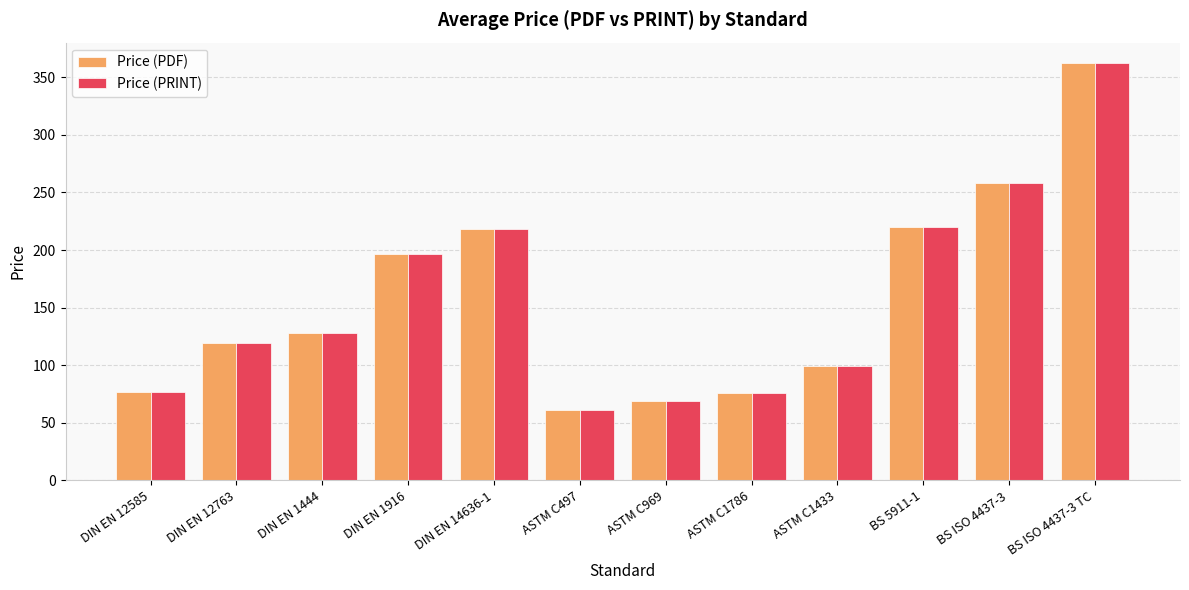

The Price (PRINT) series shows 17.7 at ASTM C1786. True or false?

False